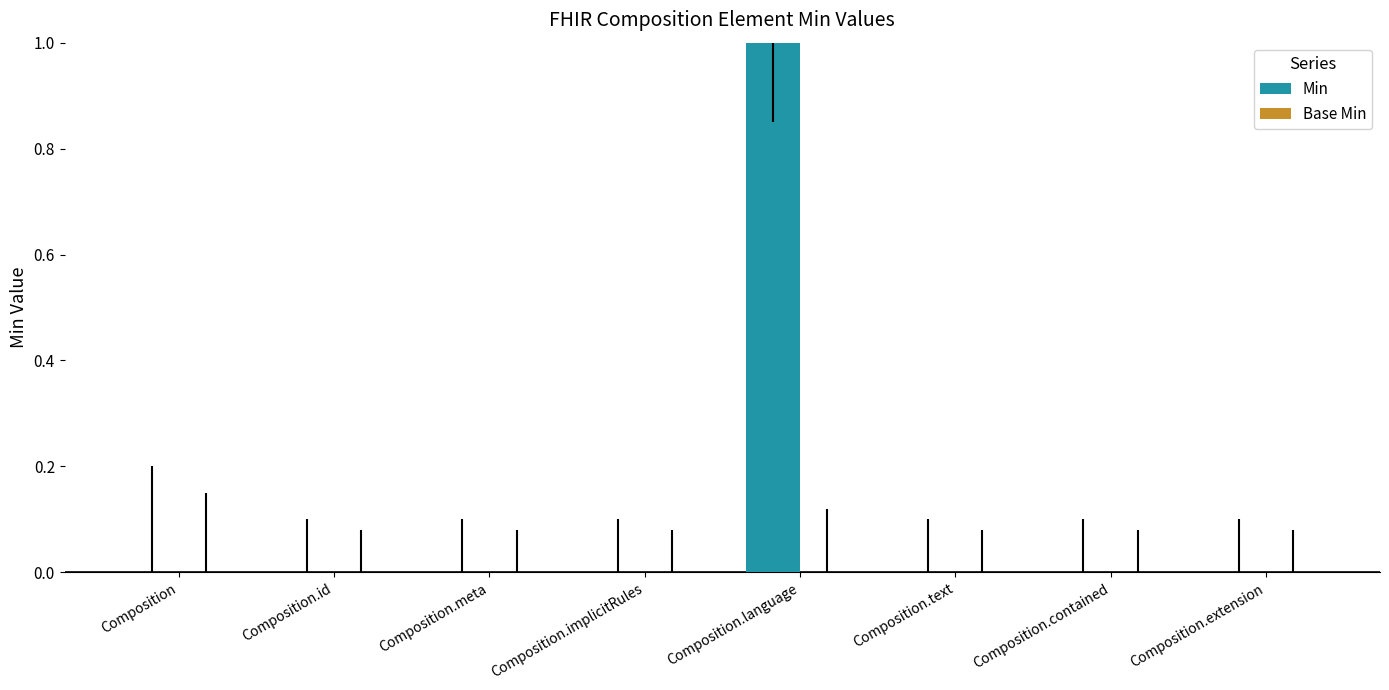

Is it true that the value at Composition.language is 1?

True